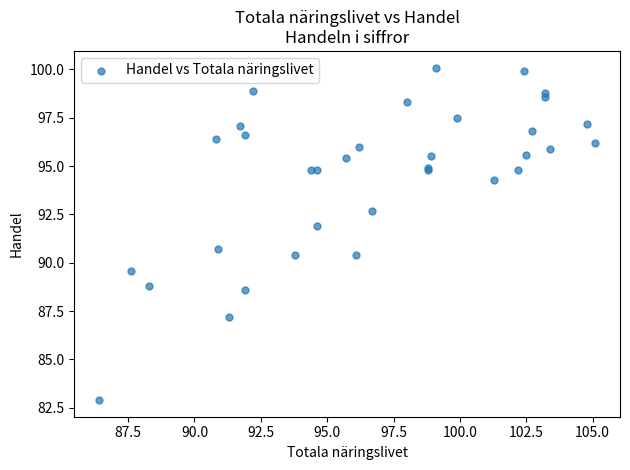

What Y value in the scatter plot is closest to 91?

90.7